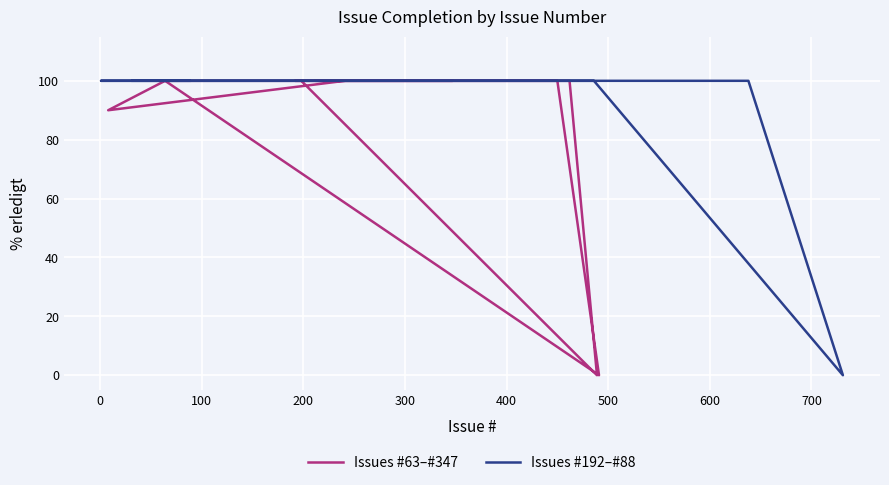

Count the number of data series in this chart.

2